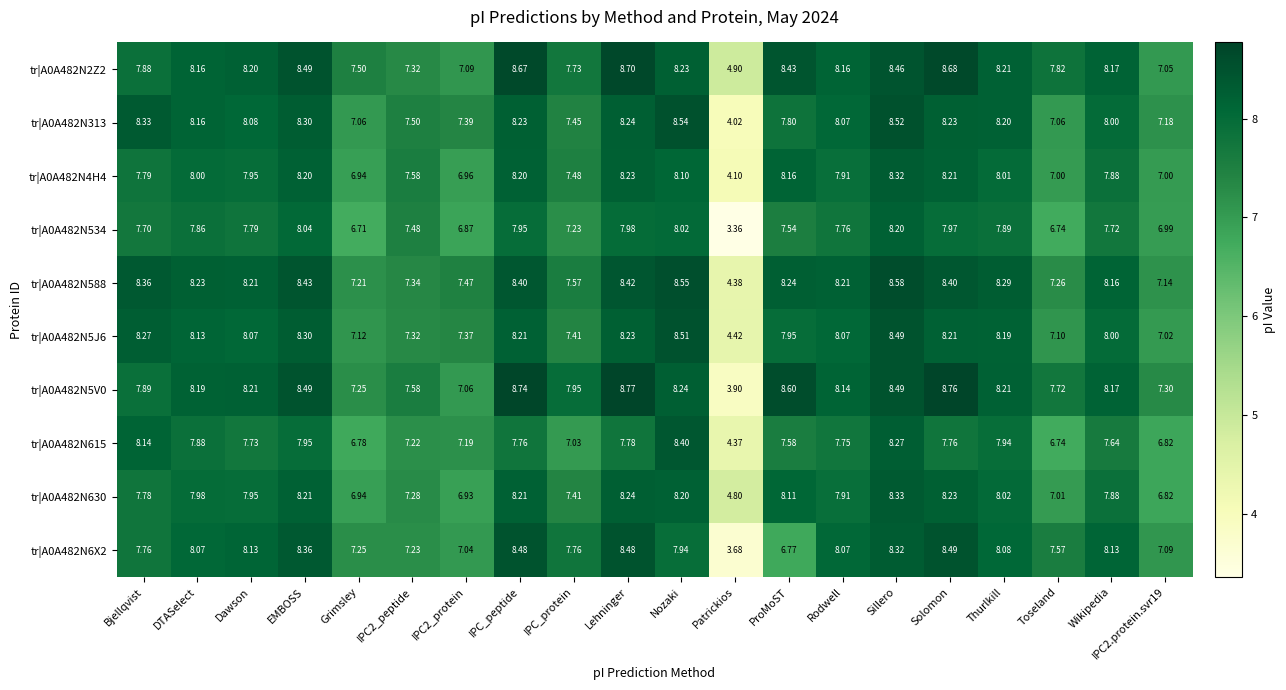

Which category has the highest value in the tr|A0A482N4H4 series?

Sillero